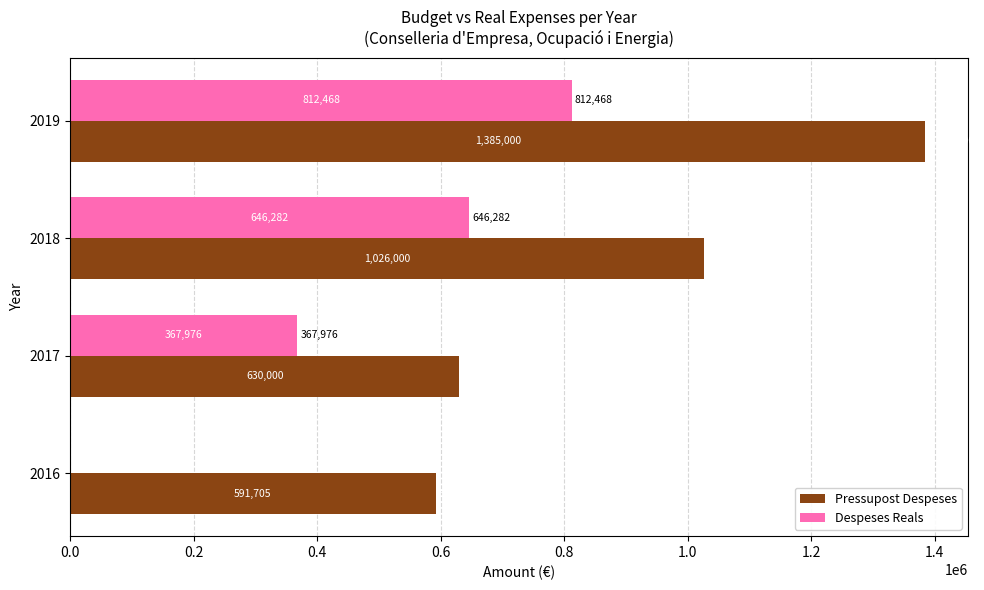

What is the maximum value for Despeses Reals?

812467.5